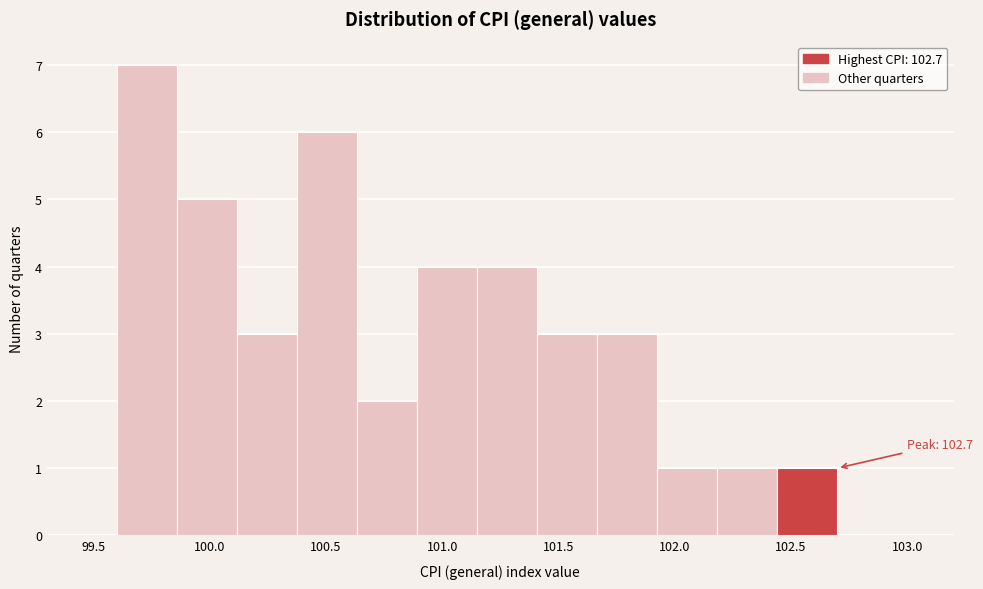

Which range on the x-axis has the tallest bar?

99.60 to 99.85